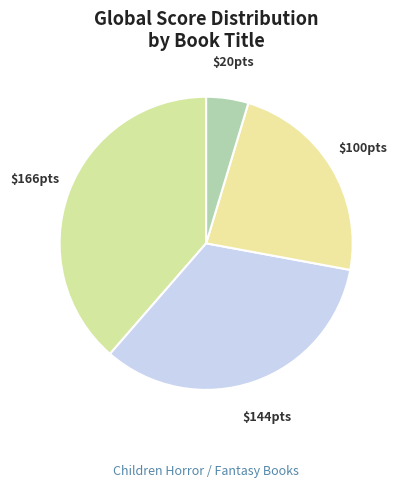

How many slices are in this pie chart?

4